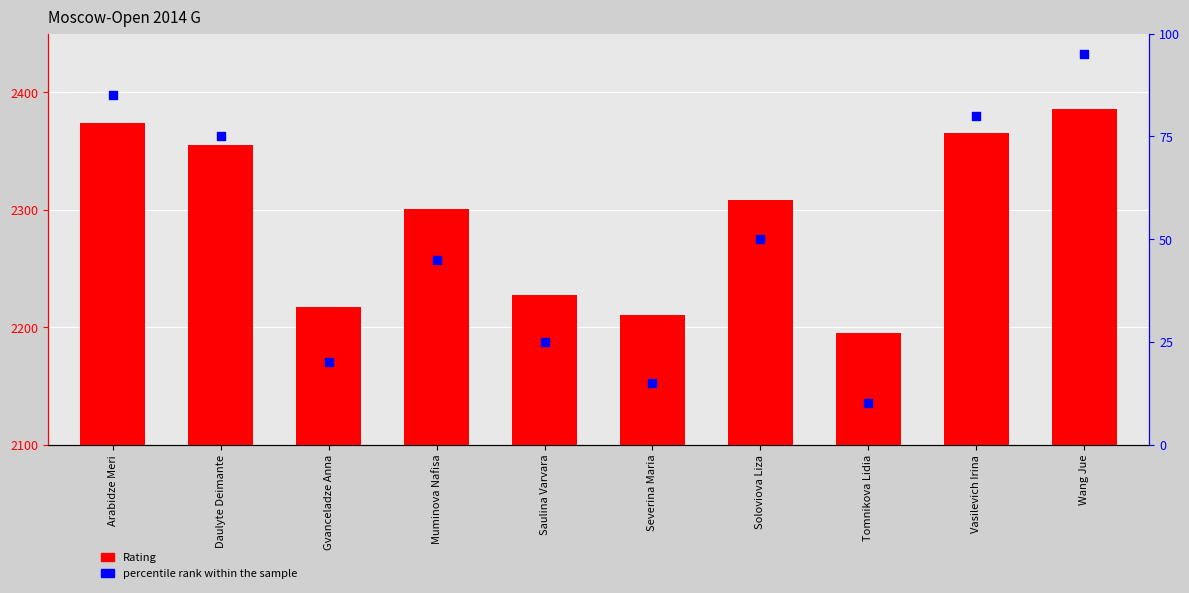

What are all the series names shown in the legend?

Rating, percentile rank within the sample